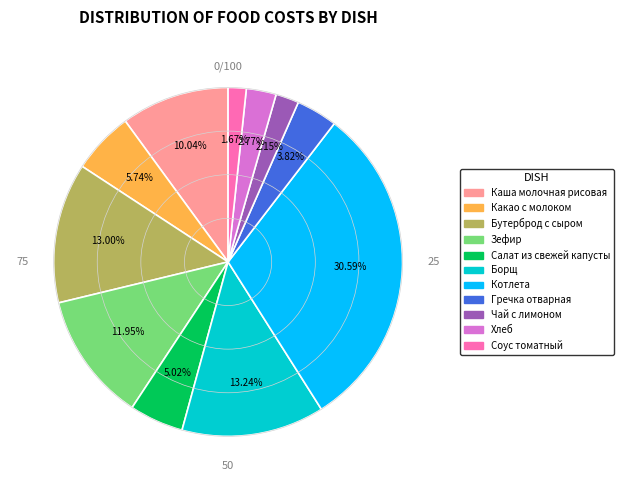

What percentage is the Хлеб slice, to the nearest percent?

3%